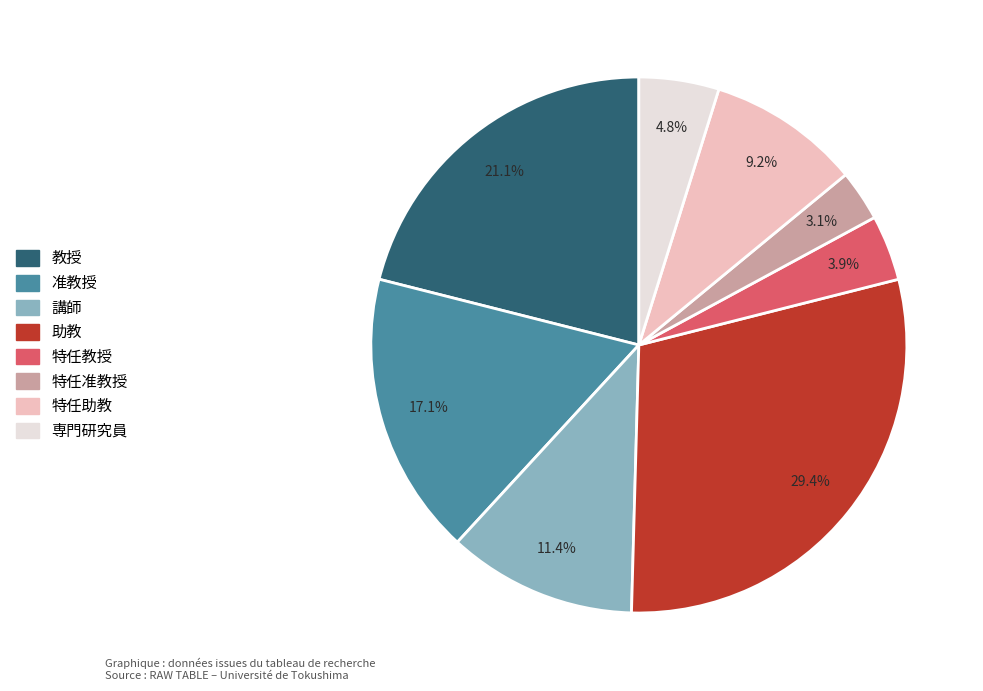

What is the total percentage of 講師 and 助教?

40.8%